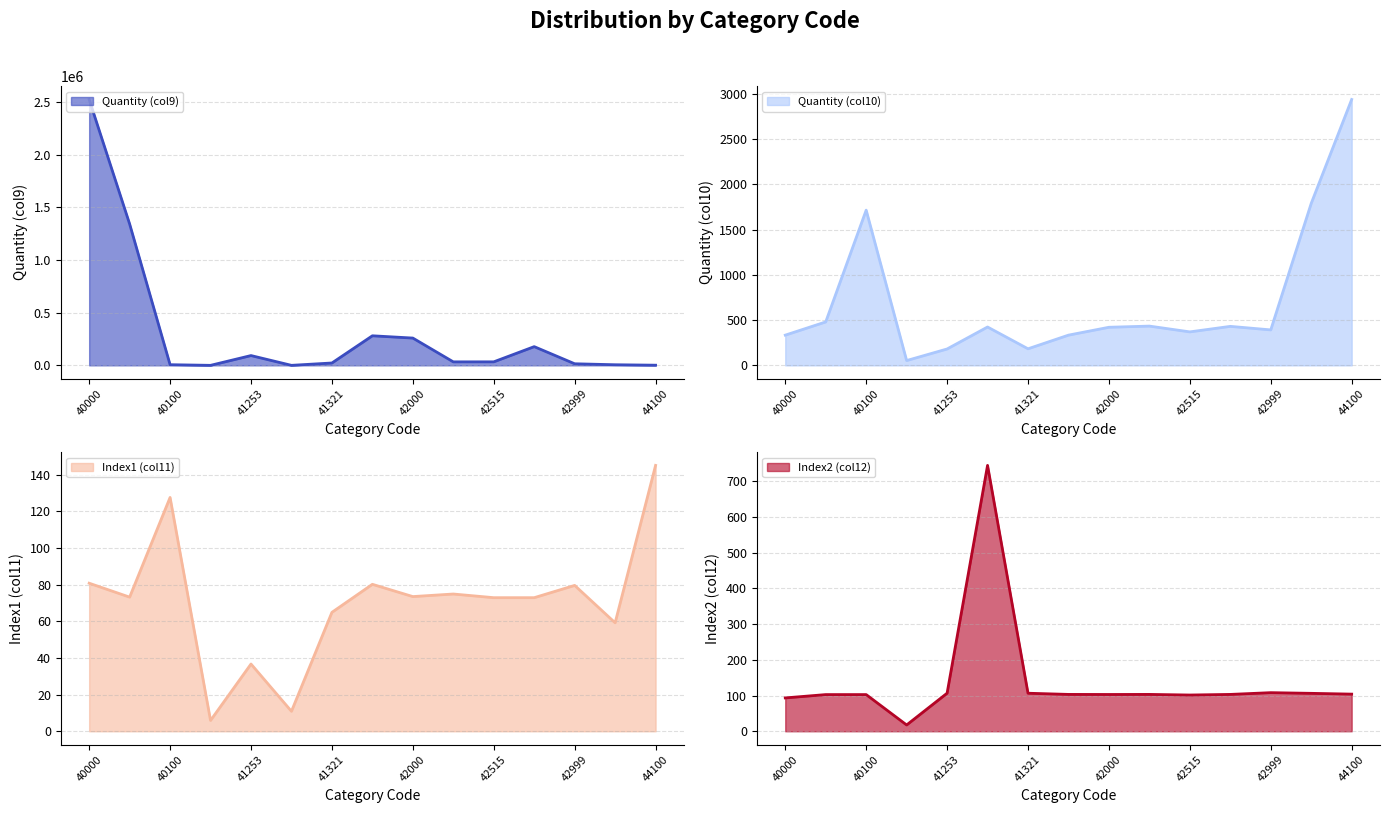

The Quantity (col10) series shows 2940.0 at 44100. True or false?

True